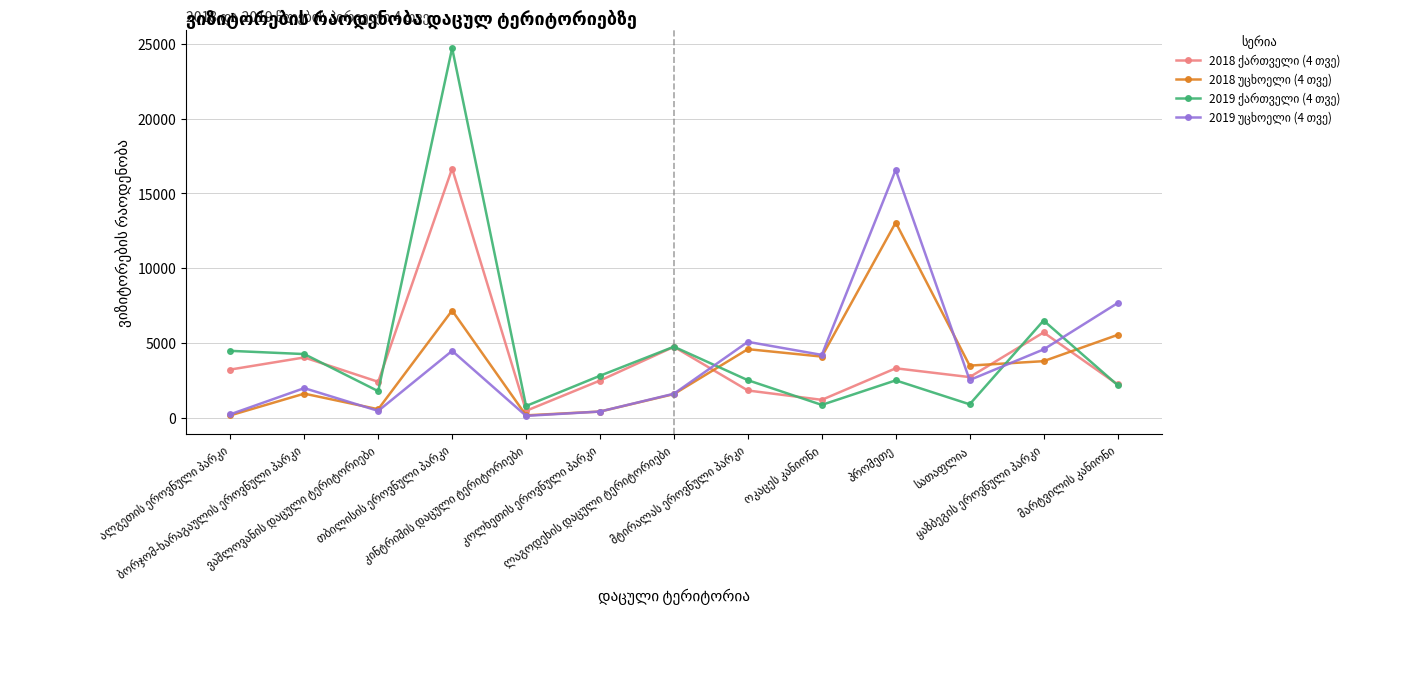

Reading right to left, extract all data points from this chart.

2018 ქართველი (4 თვე): 2218	5690	2704	3293	1182	1808	4730	2473	447	16660	2389	4019	3209
2018 უცხოელი (4 თვე): 5525	3770	3473	13046	4076	4574	1567	398	143	7160	553	1597	144
2019 ქართველი (4 თვე): 2172	6490	883	2485	844	2497	4738	2794	770	24714	1762	4245	4460
2019 უცხოელი (4 თვე): 7654	4555	2508	16575	4190	5063	1591	399	110	4460	443	1966	215